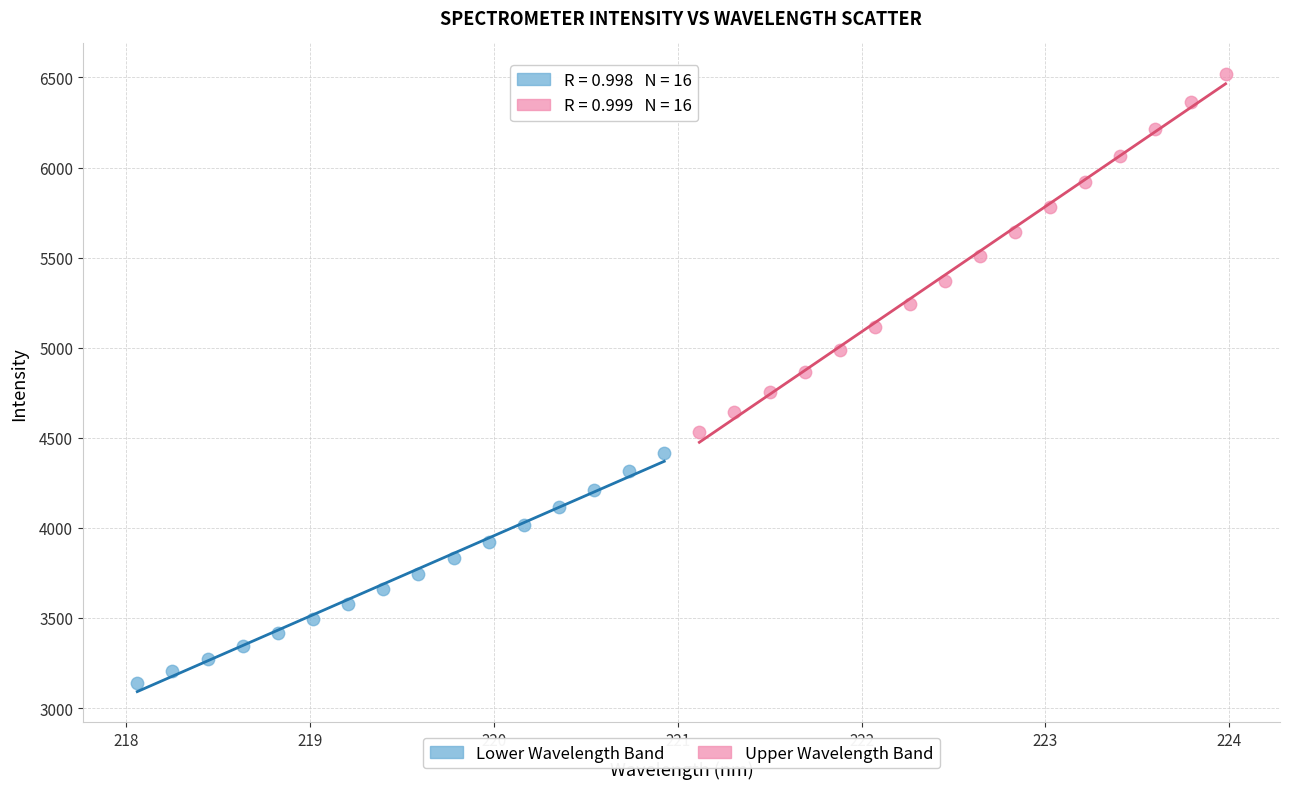

Which series contains the highest Y value?

Upper Wavelength Band